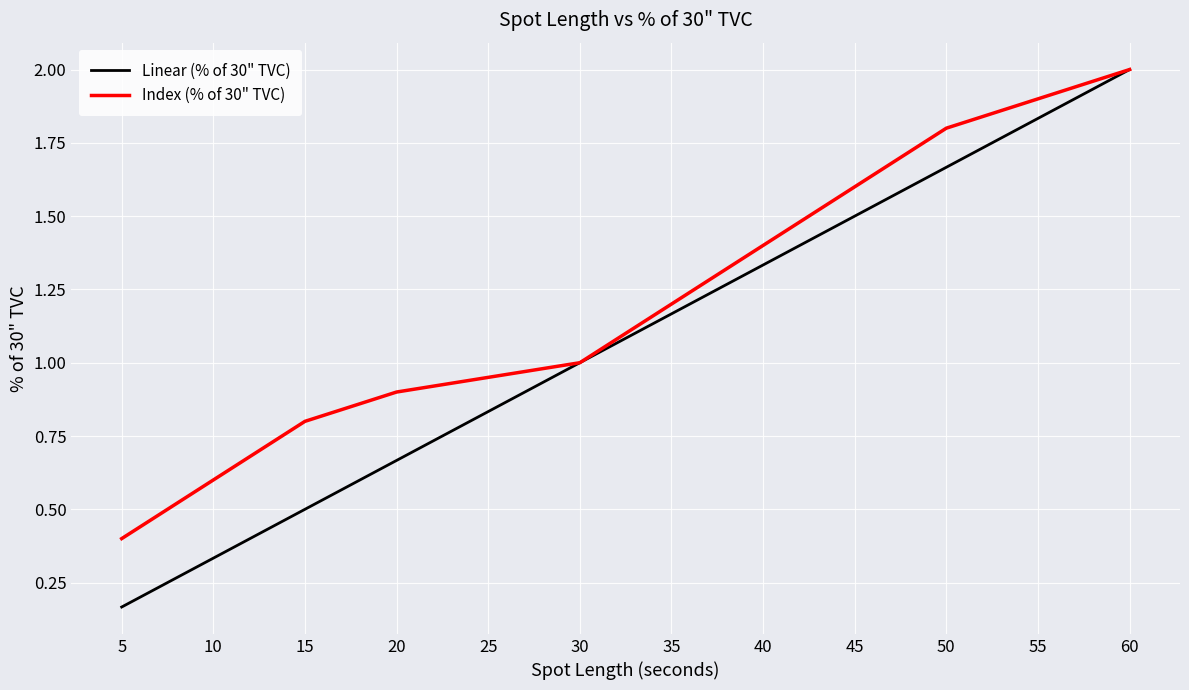

What are all the series names shown in the legend?

Linear (% of 30" TVC), Index (% of 30" TVC)